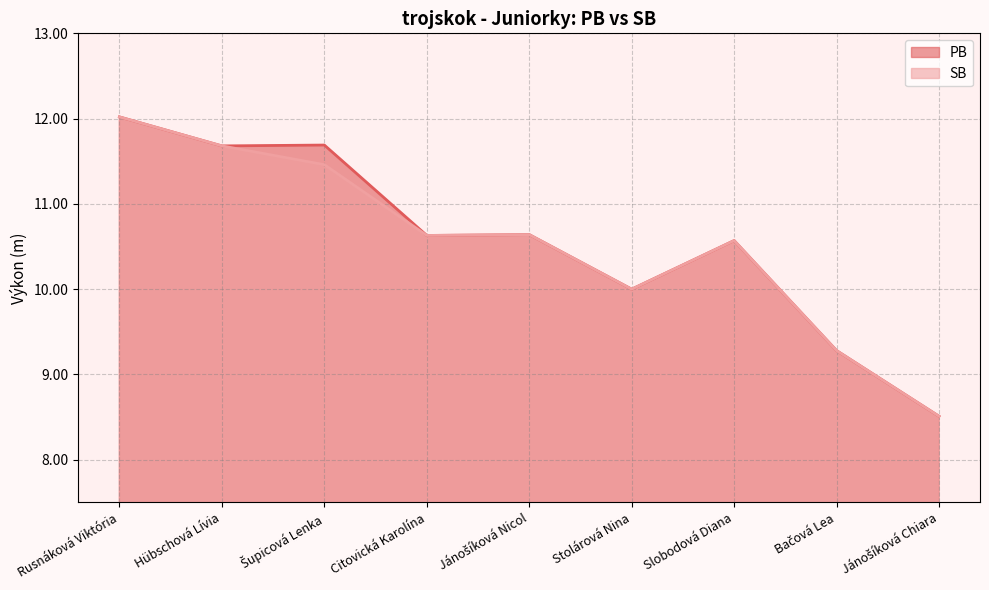

In SB, how many points are higher than both neighbors (excluding endpoints)?

2